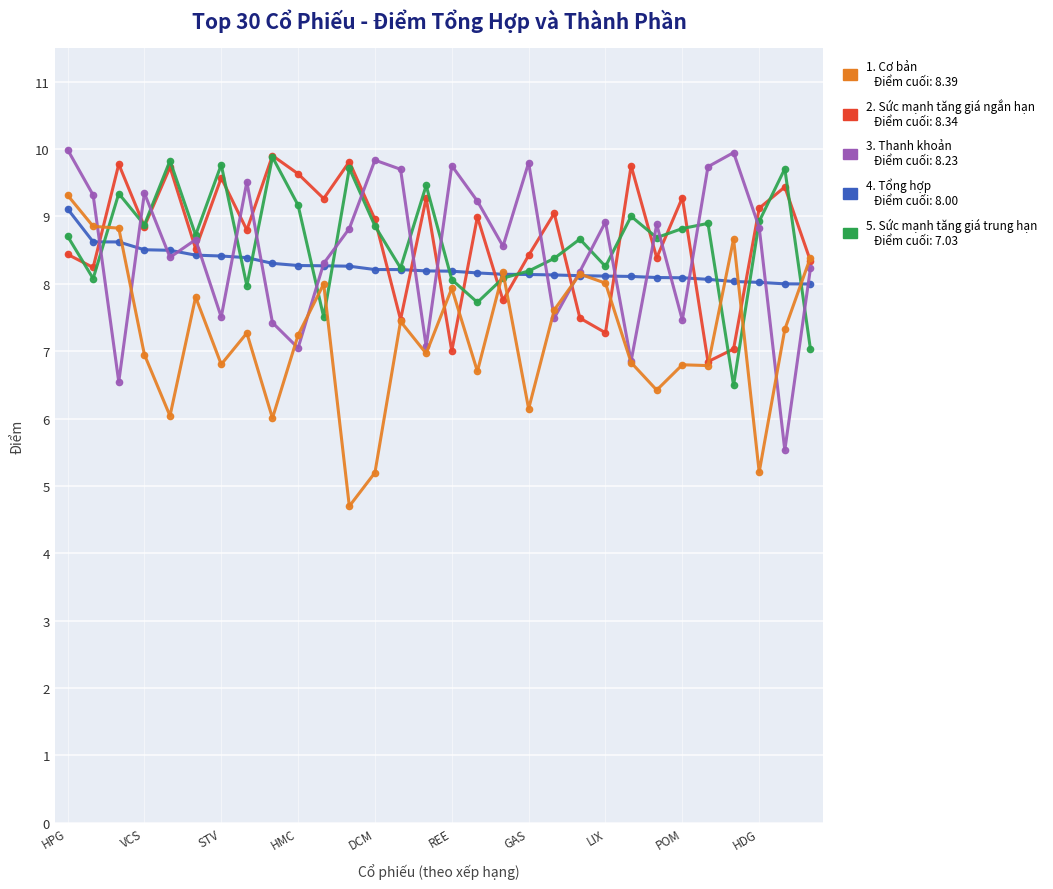

What is the minimum value shown in the chart?

4.7